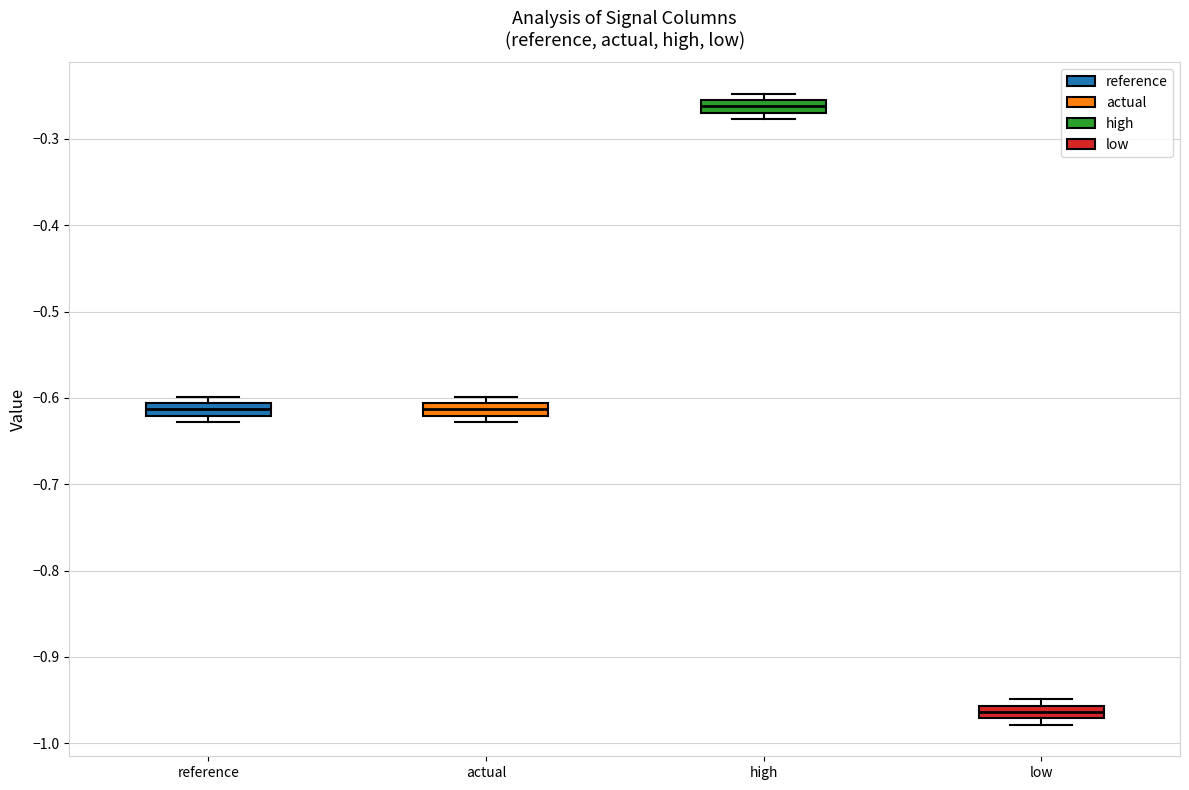

Which box has the highest median line?

high